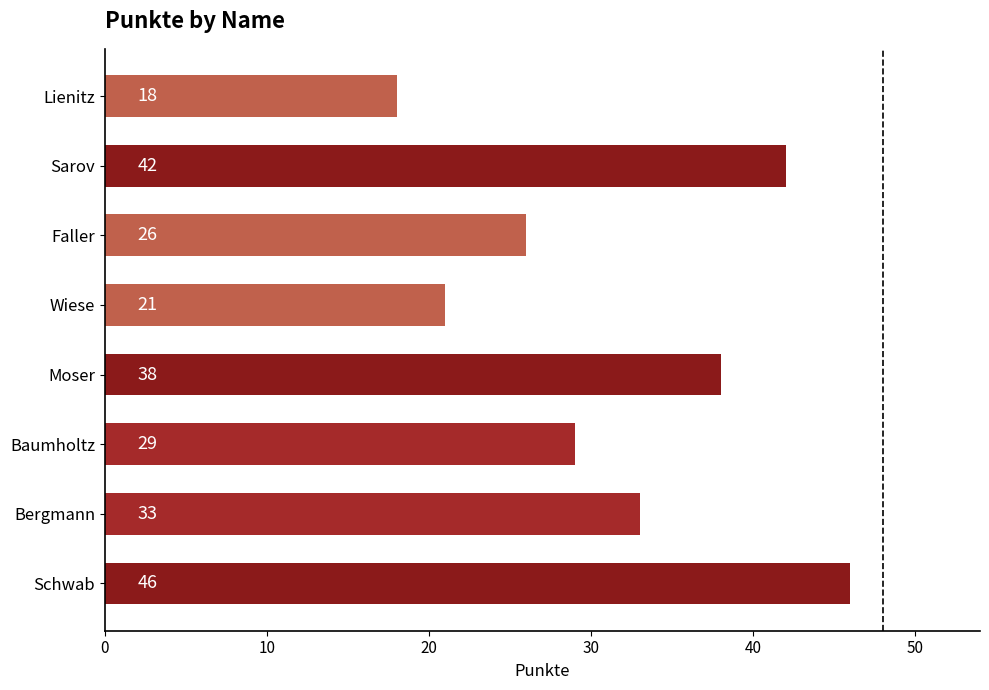

What is the maximum value shown in the chart?

46